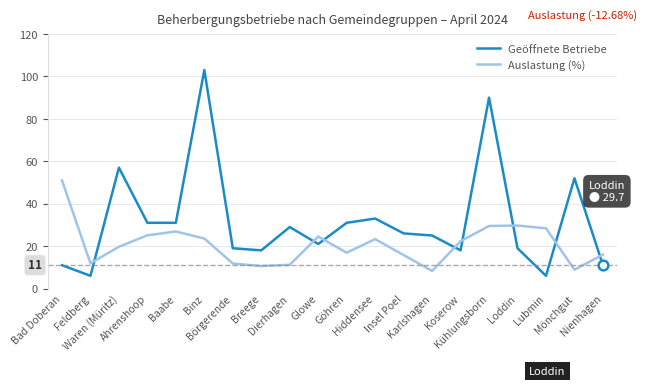

Is the value of Auslastung (%) at Binz greater than the value of Geöffnete Betriebe at Insel Poel?

No